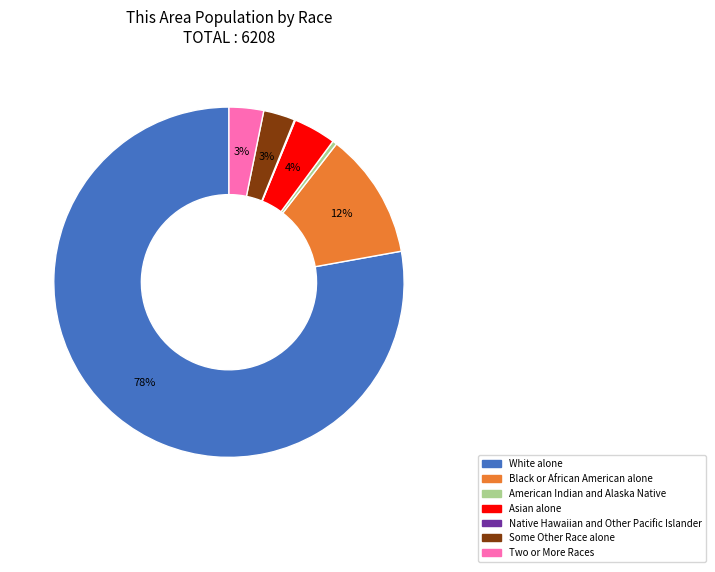

What is the largest slice in the pie chart?

White alone